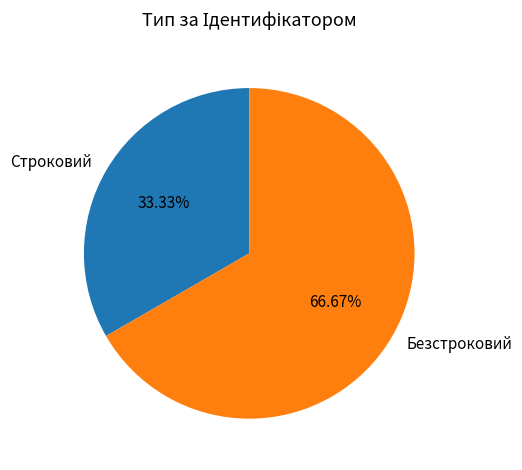

True or false: Строковий accounts for 48% of the total.

False